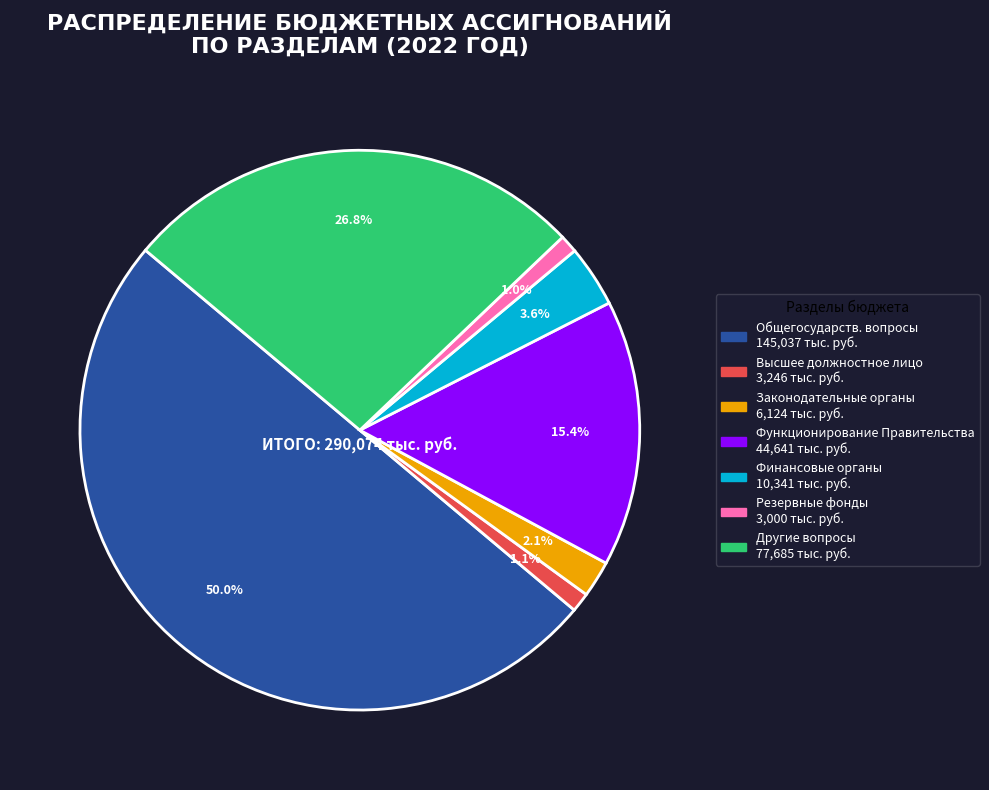

How many segments does this pie chart have?

7